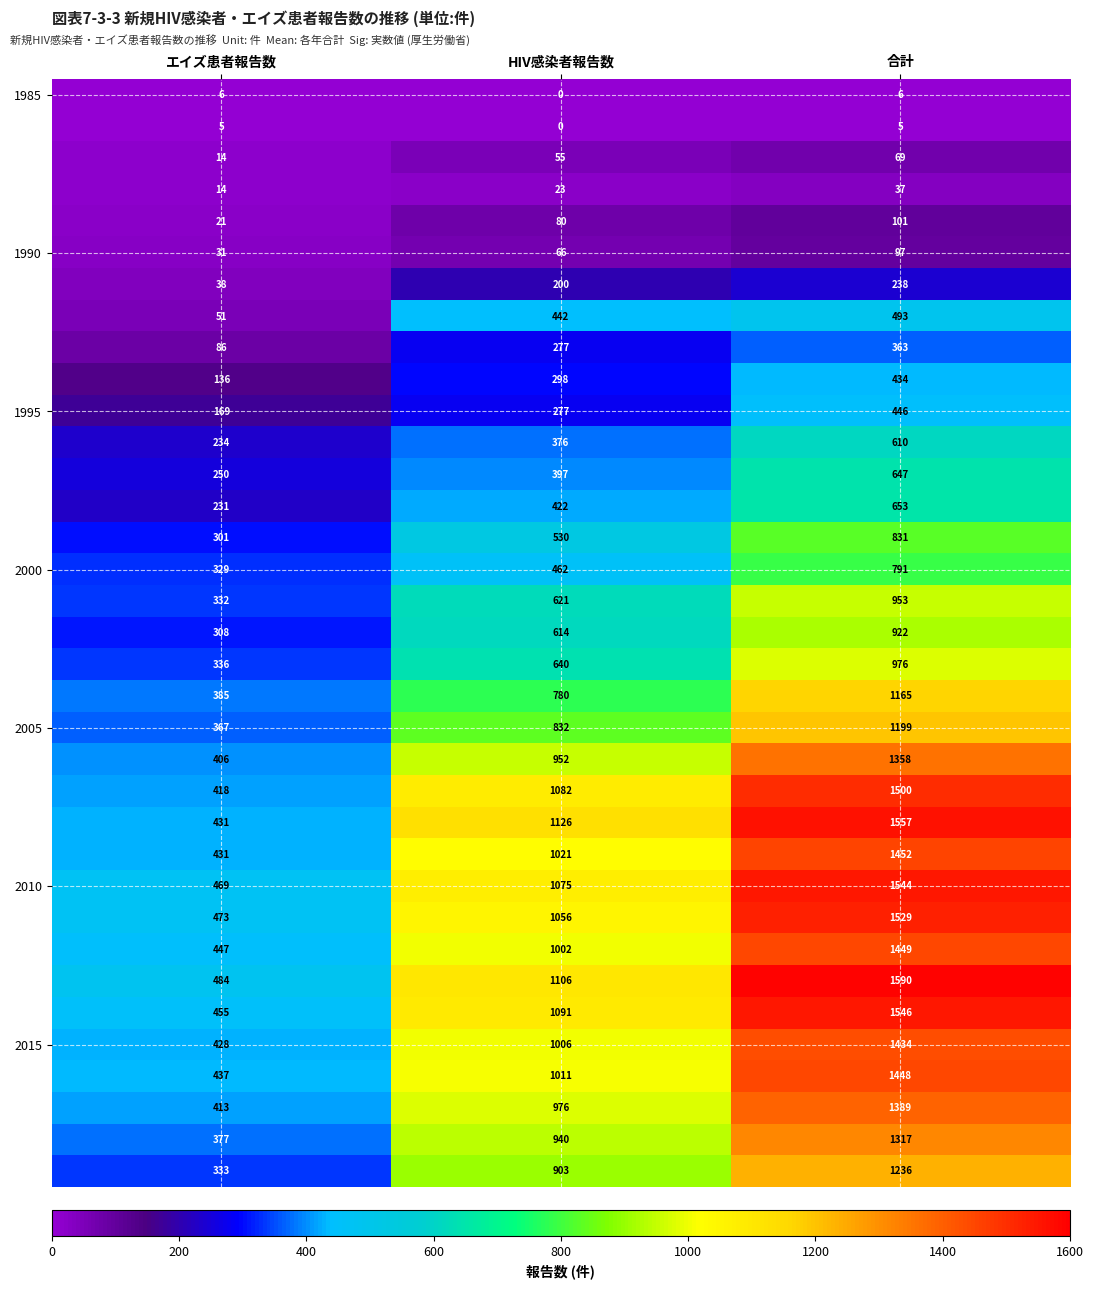

Which category has the highest value across all series?

合計